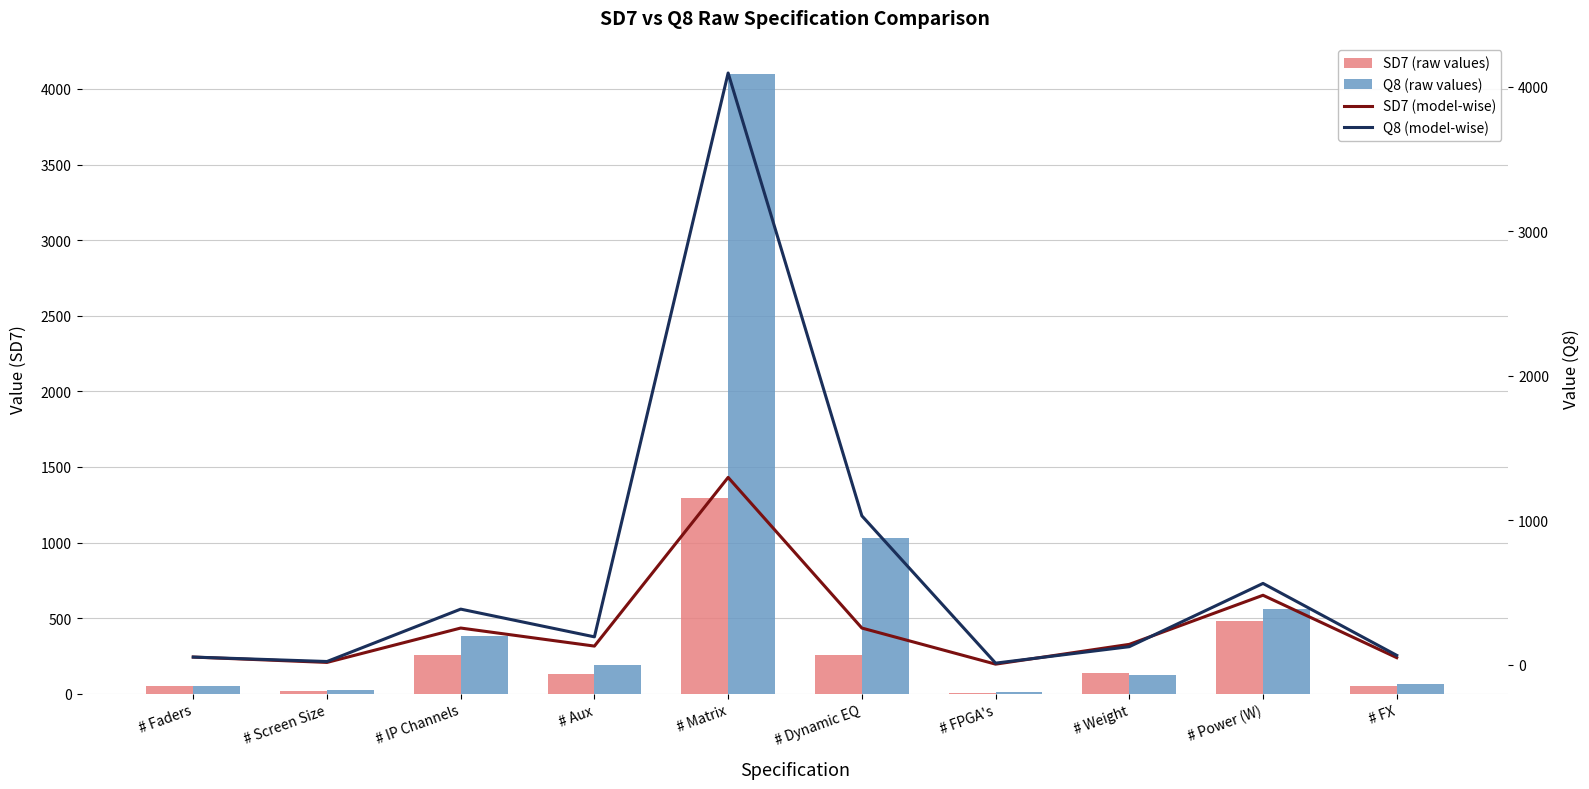

Is it true that Q8 (model-wise) equals 384.0 at # IP Channels?

True